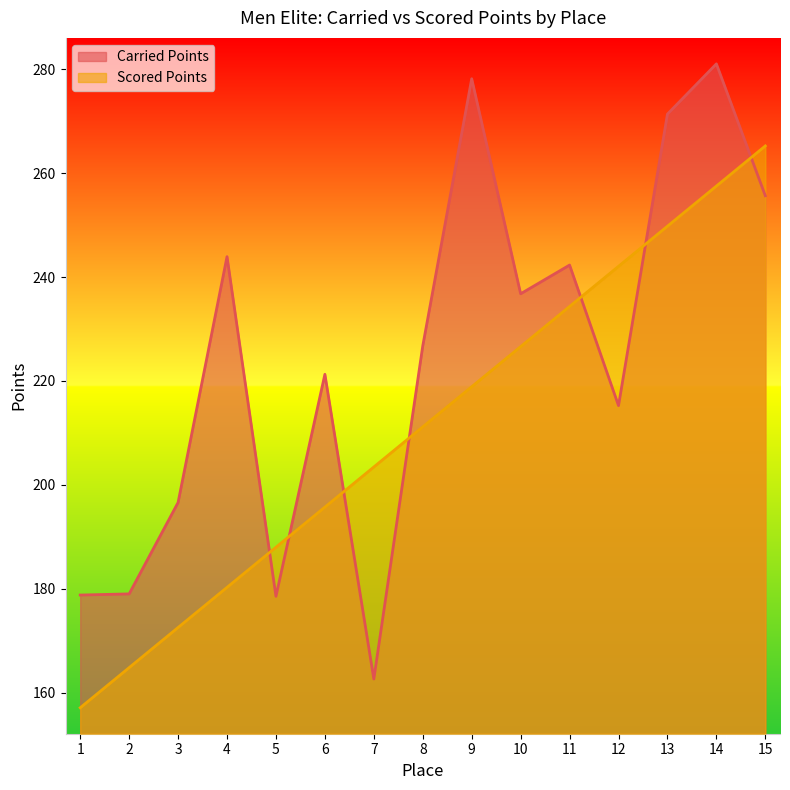

True or false: Scored Points has a value of 291.1 at 3.

False